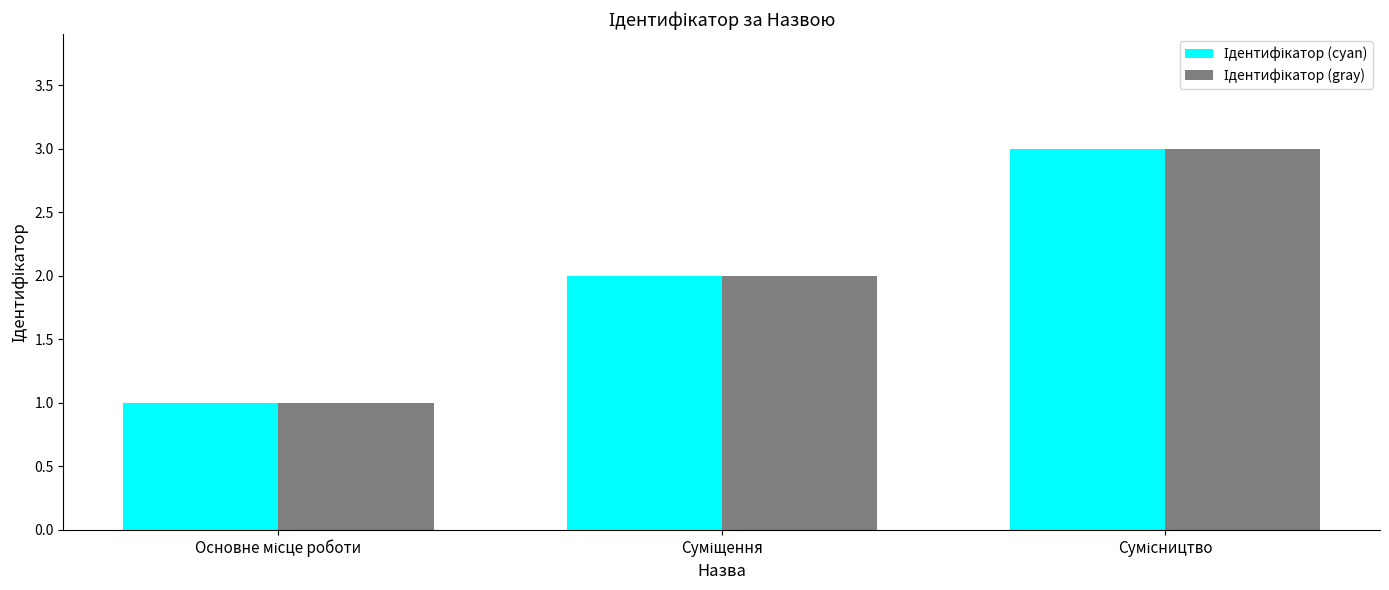

Are the bars grouped side by side (vs. stacked)?

Yes